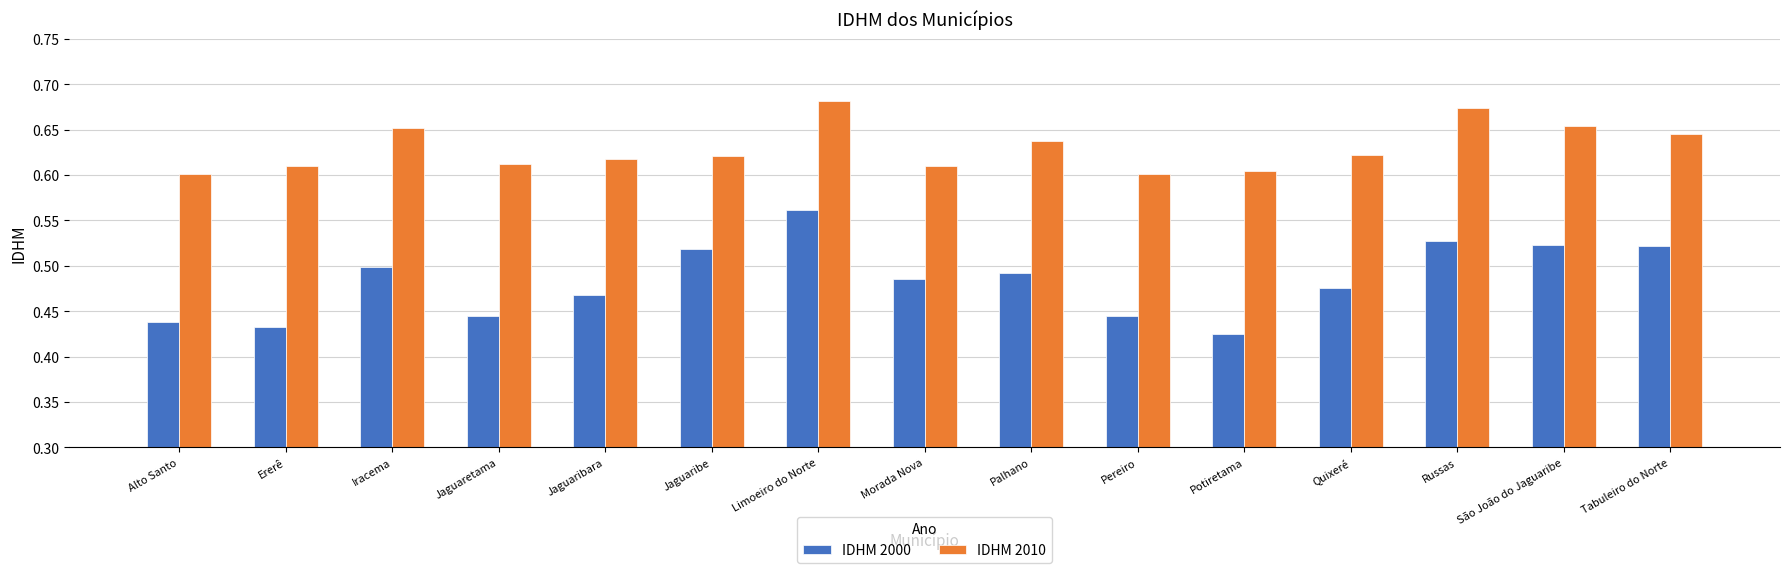

What is the sum of the IDHM 2010 values at Ererê and Morada Nova?

1.2